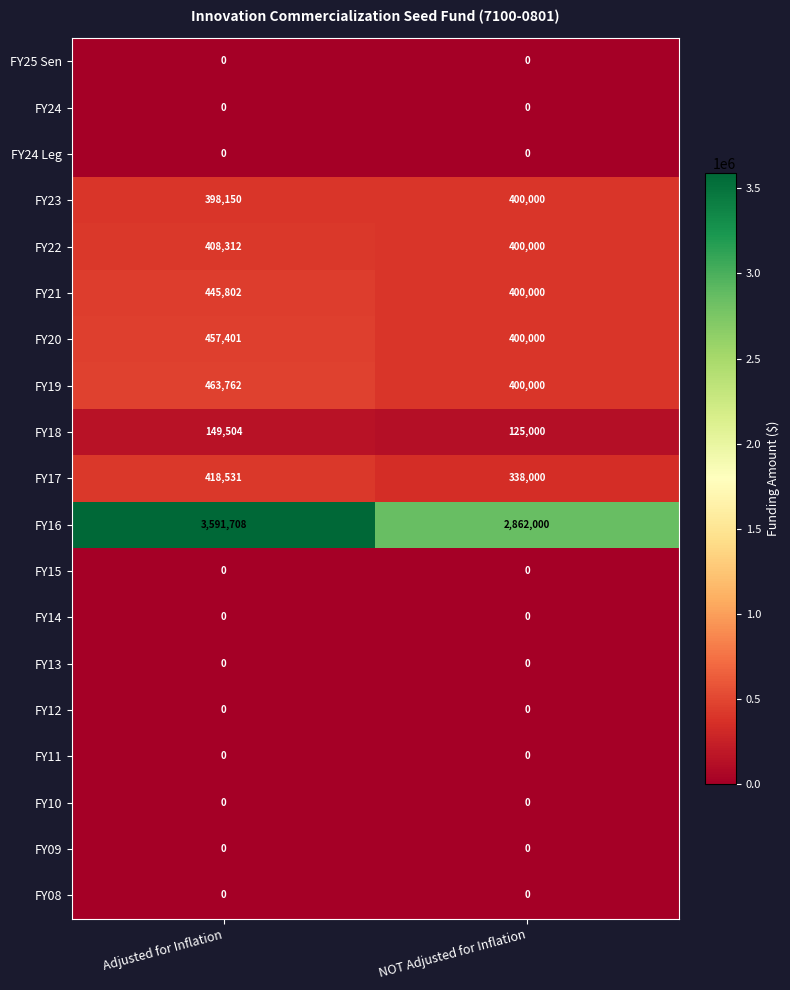

Which series has the largest range (max minus min)?

FY16